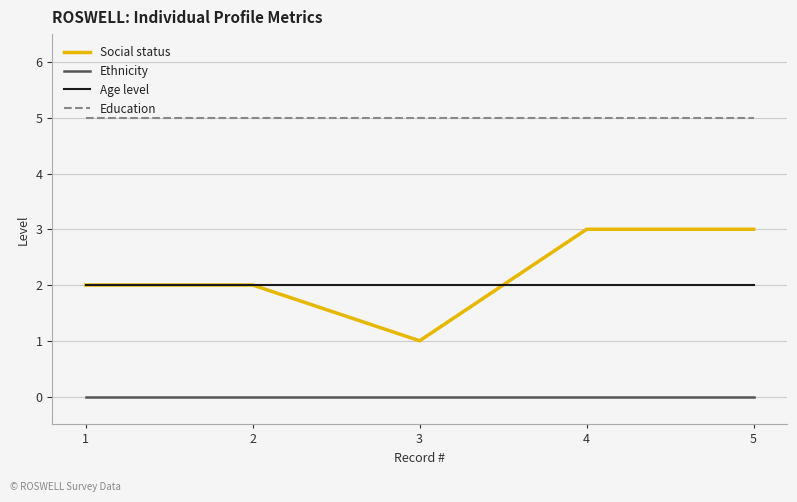

The value of Education at 1 is 2. True or false?

False